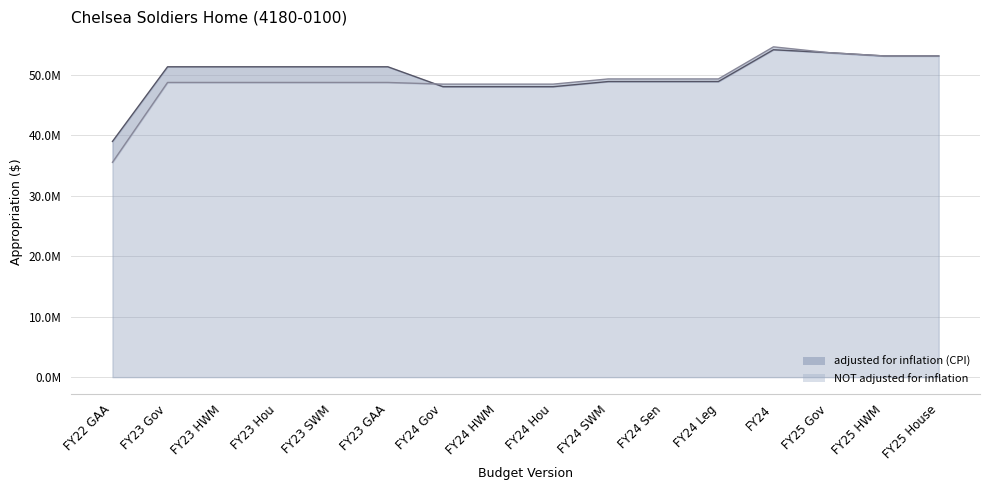

What is the sum of the adjusted for inflation (CPI) values at FY23 SWM and FY25 HWM?

104372808